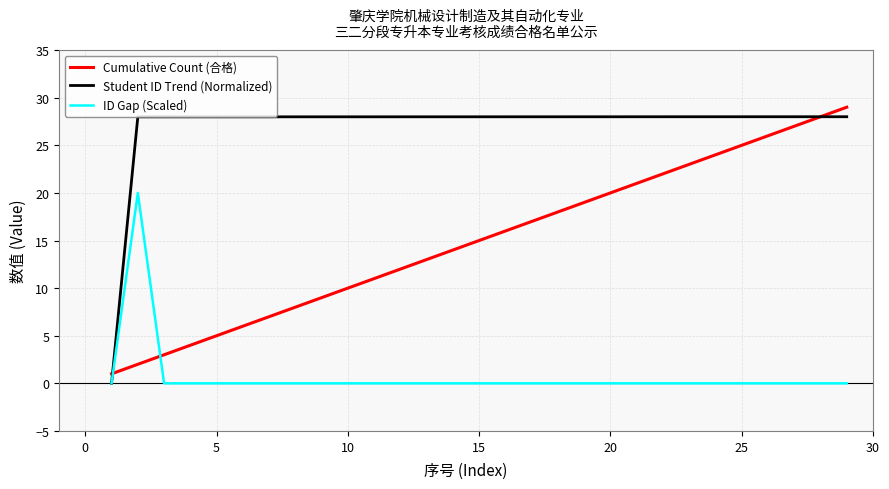

Which series has the largest total across all categories?

Student ID Trend (Normalized)